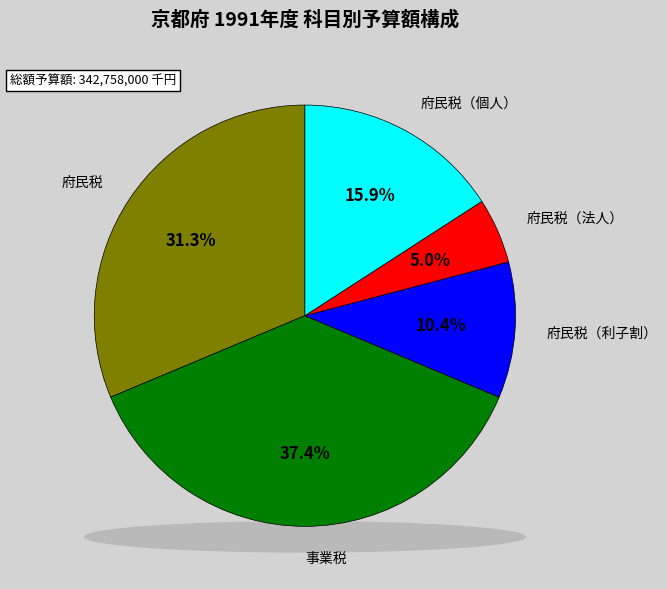

The 事業税 slice represents 48% of the pie. True or false?

False